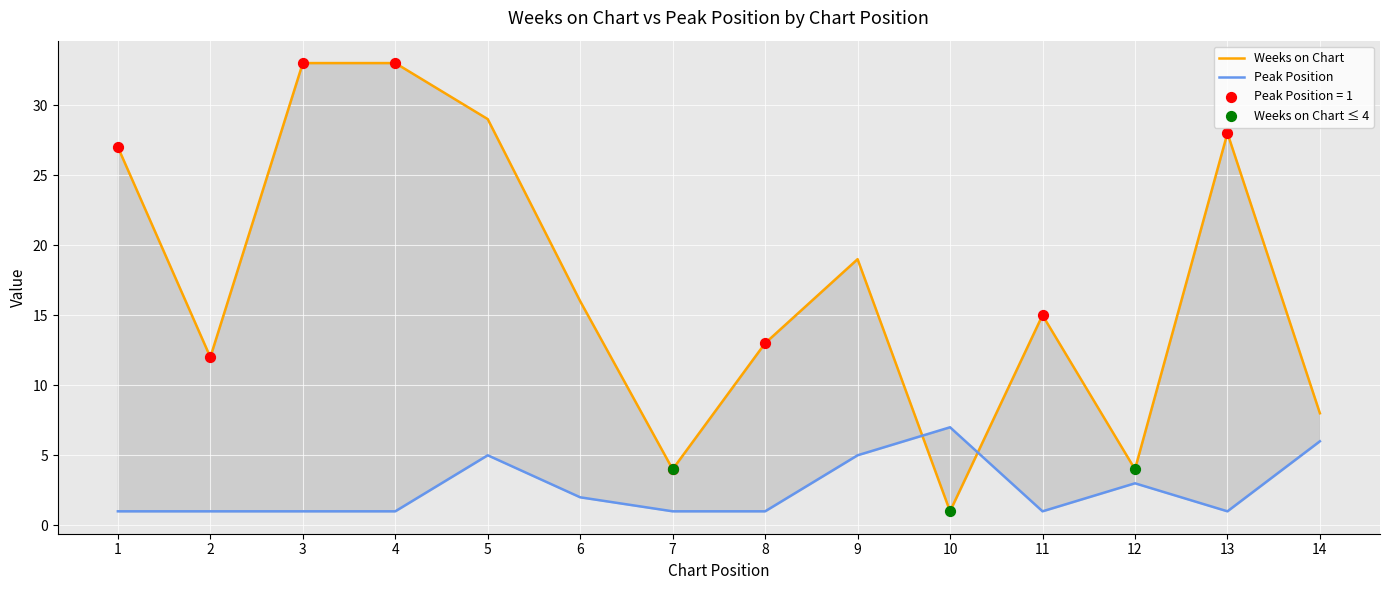

What are all the series names shown in the legend?

Weeks on Chart, Peak Position